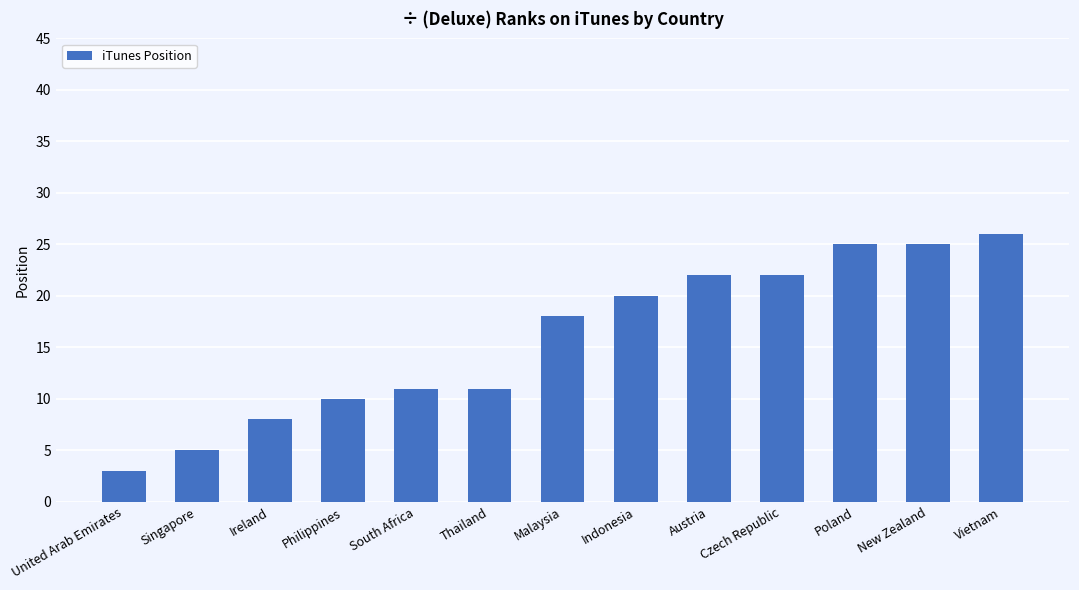

Which has a higher value, Czech Republic or United Arab Emirates?

Czech Republic